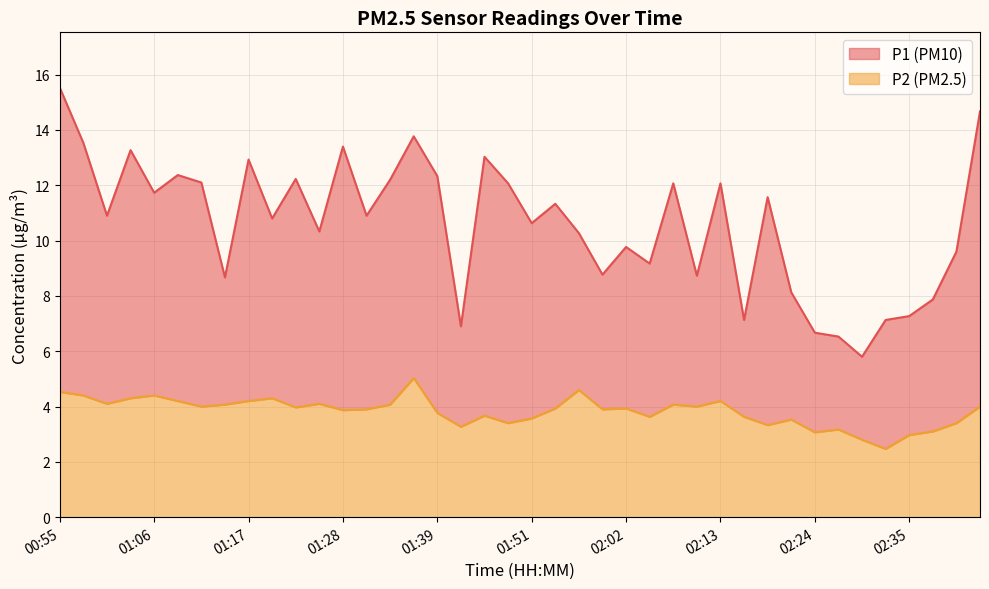

List the series in order of their overall mean, highest first.

P1, P2